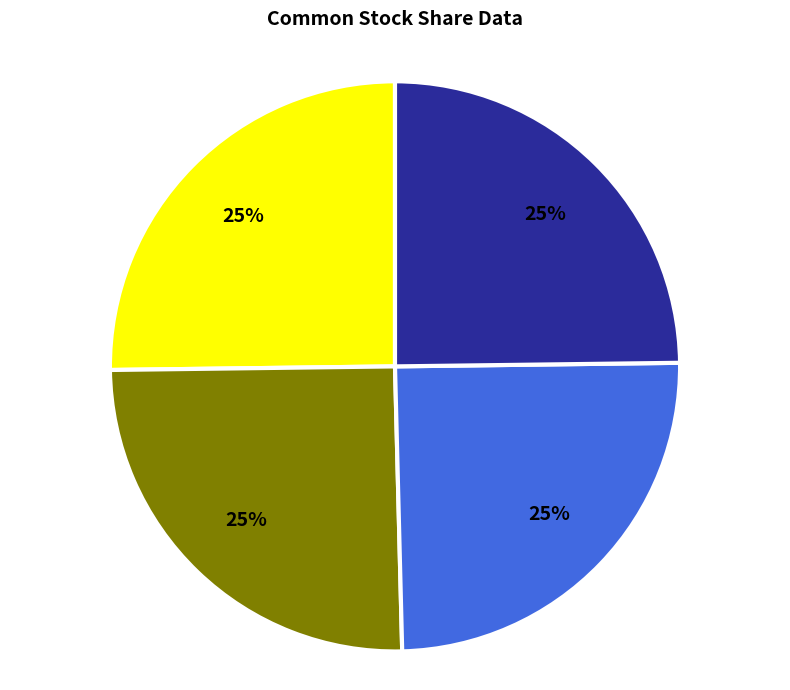

To the nearest percent, what is the difference between the largest and smallest slice percentages?

0%